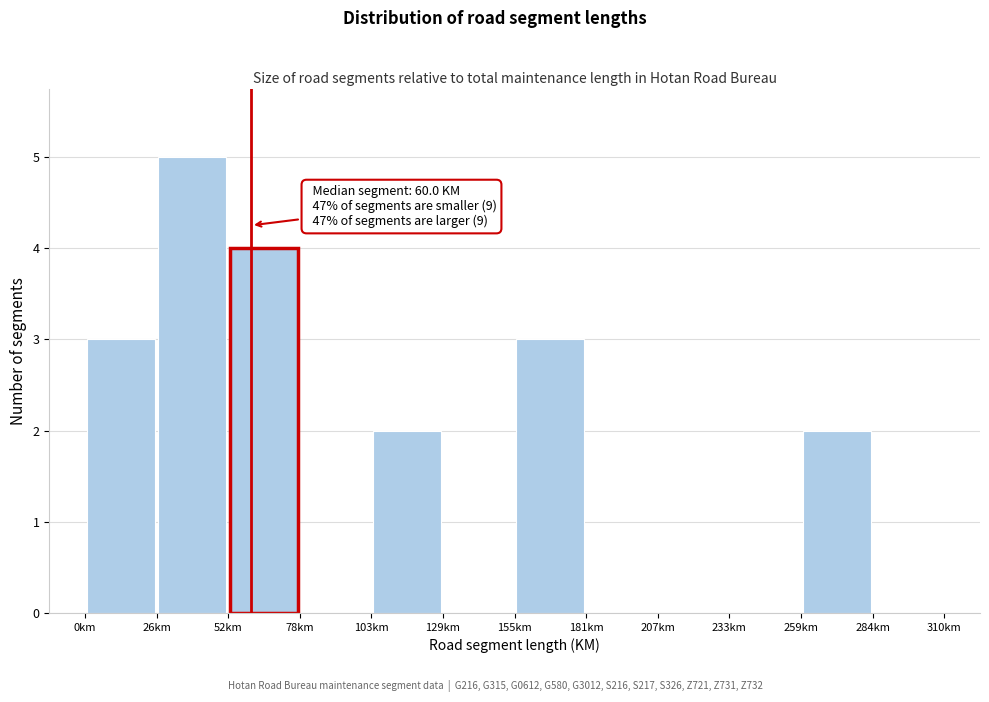

Which range on the x-axis has the tallest bar?

25 to 50